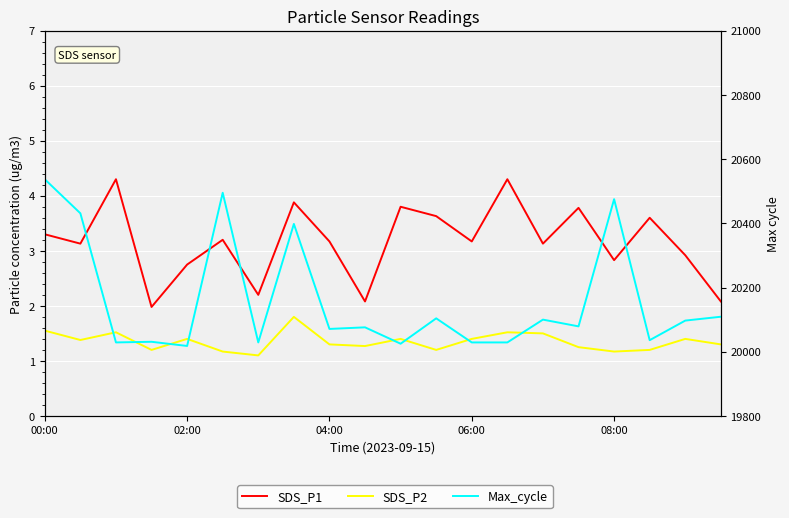

Which series has the widest spread of values?

Max_cycle